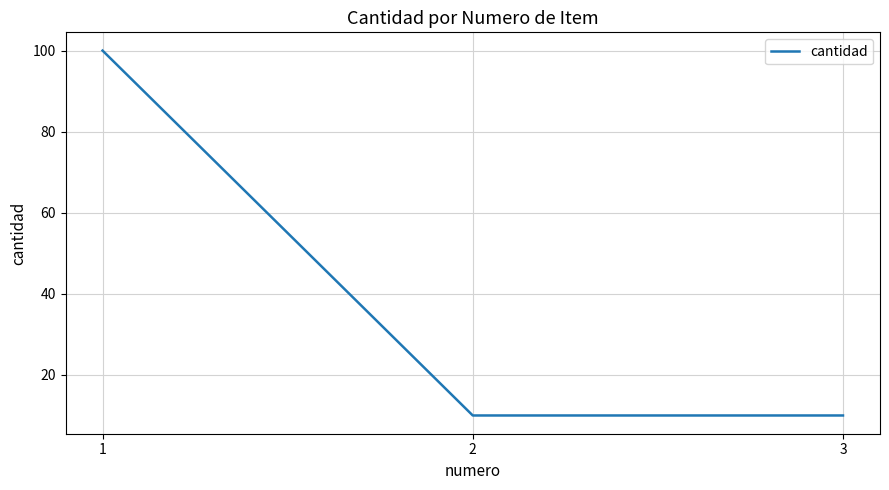

True or false: the data shows 10 at 3.

True